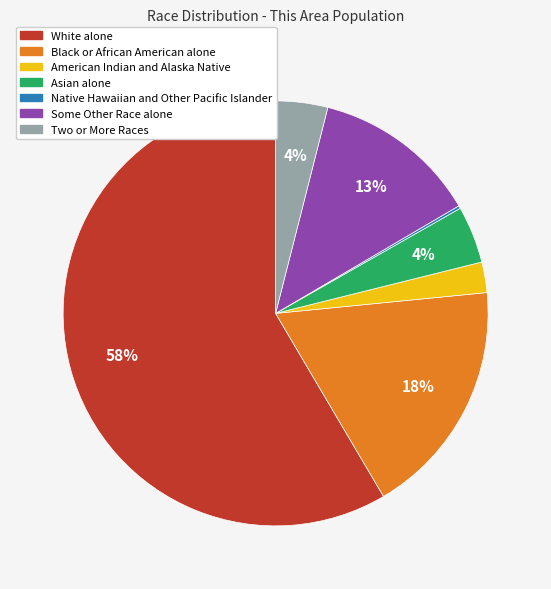

Which category has the biggest portion of the pie?

White alone